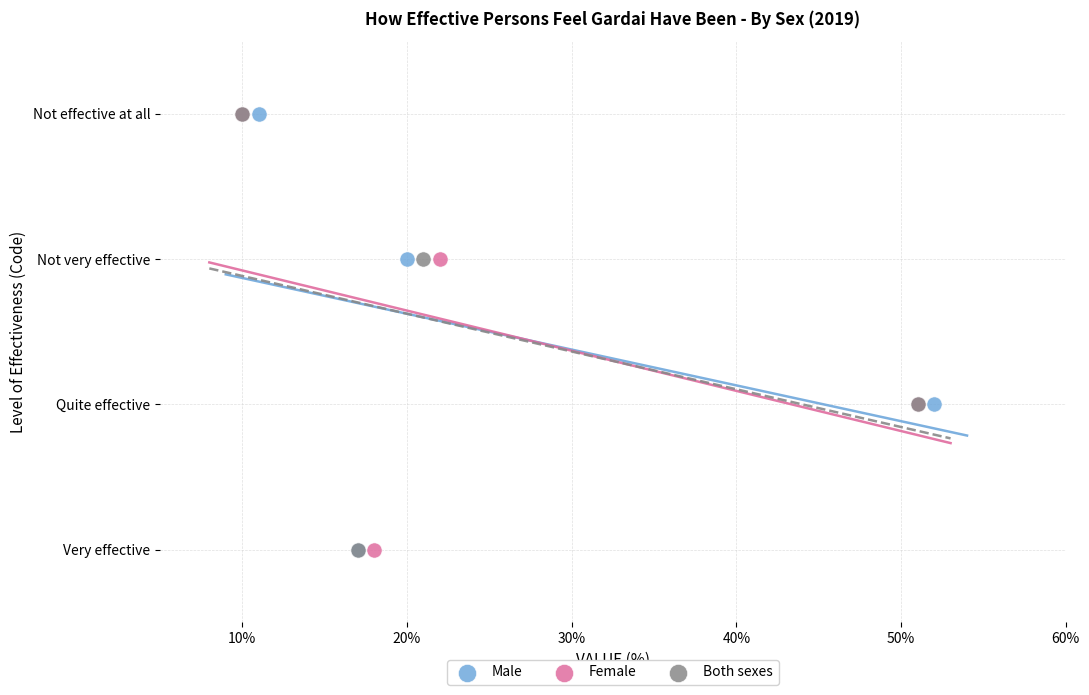

What are all the series names shown in the legend?

Male, Female, Both sexes